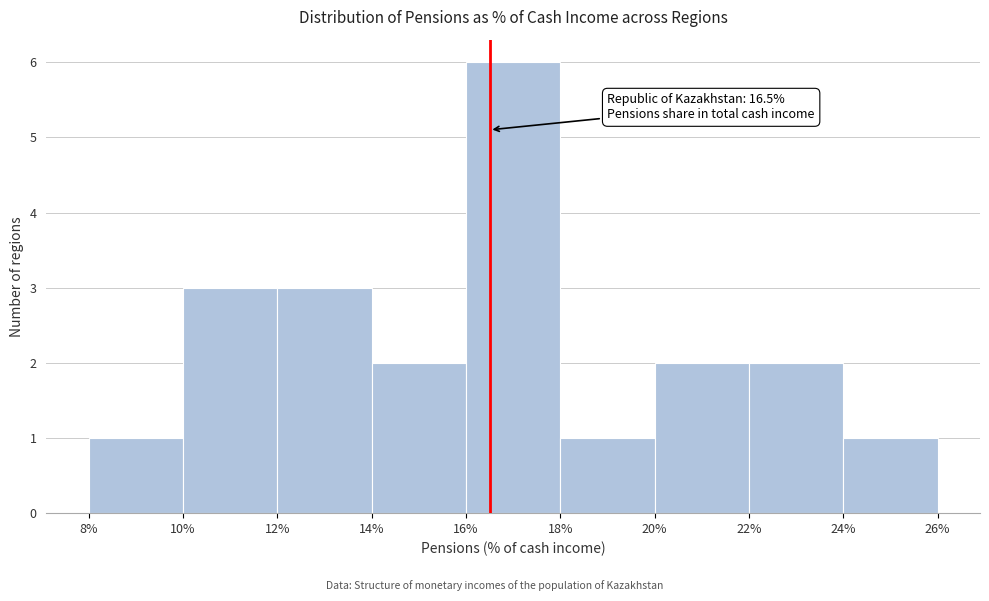

Over which range of the x-axis is the bar tallest?

16% to 18%